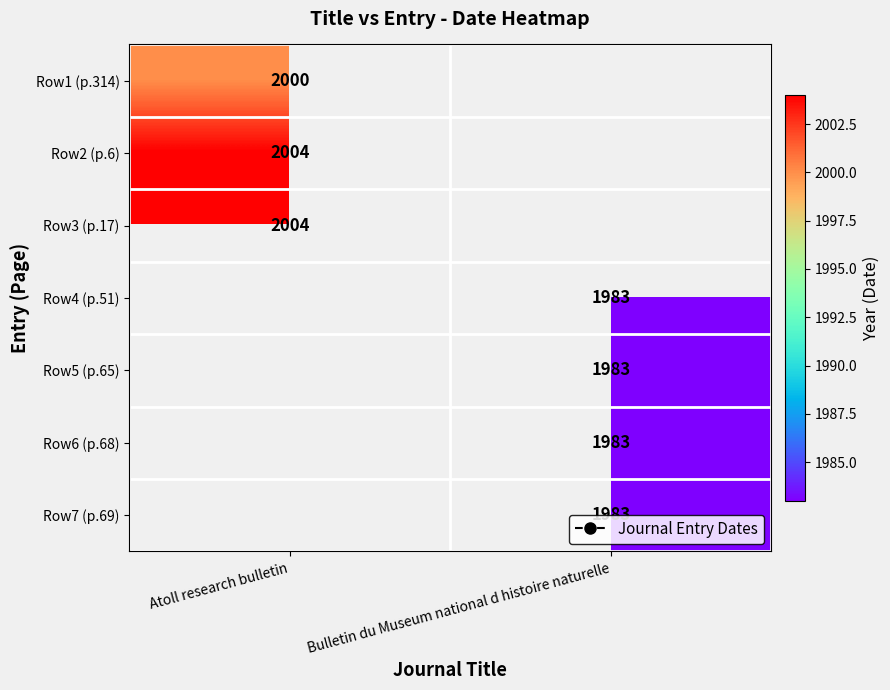

Between Bulletin du Museum national d histoire naturelle and Atoll research bulletin, which is larger?

Atoll research bulletin